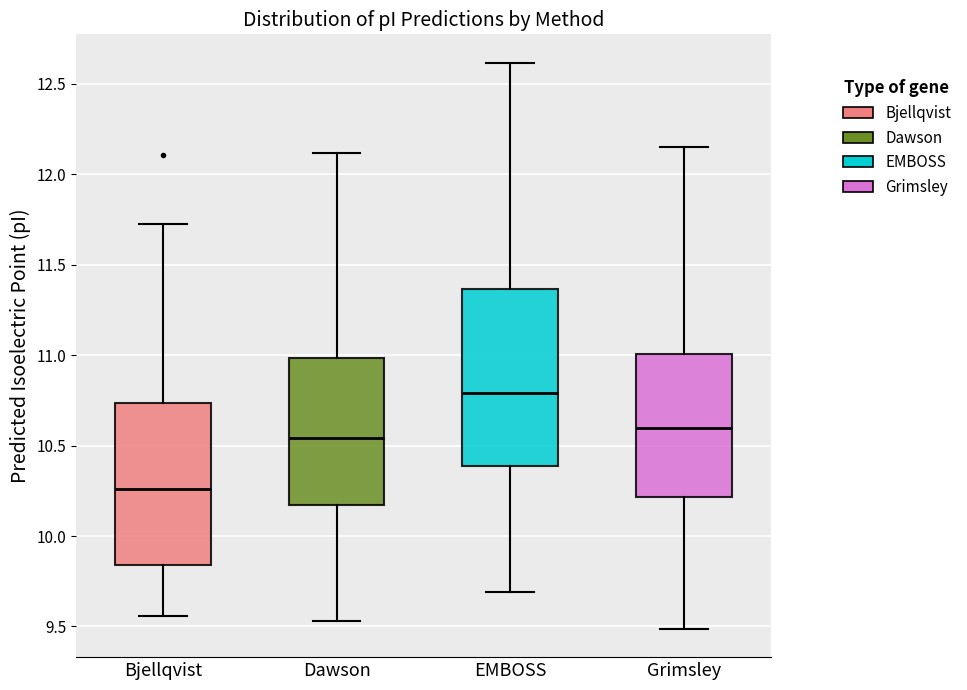

Reading left to right, read every box against the y-axis: the position of its median line, the range the box covers, and the ends of its whiskers. The values are not printed on the chart, so give them approximately, as read against the axis.

Bjellqvist: median 10.25, box 9.85 to 10.75, whiskers 9.55 to 11.75
Dawson: median 10.55, box 10.15 to 11.00, whiskers 9.55 to 12.10
EMBOSS: median 10.80, box 10.40 to 11.35, whiskers 9.70 to 12.60
Grimsley: median 10.60, box 10.20 to 11.00, whiskers 9.50 to 12.15